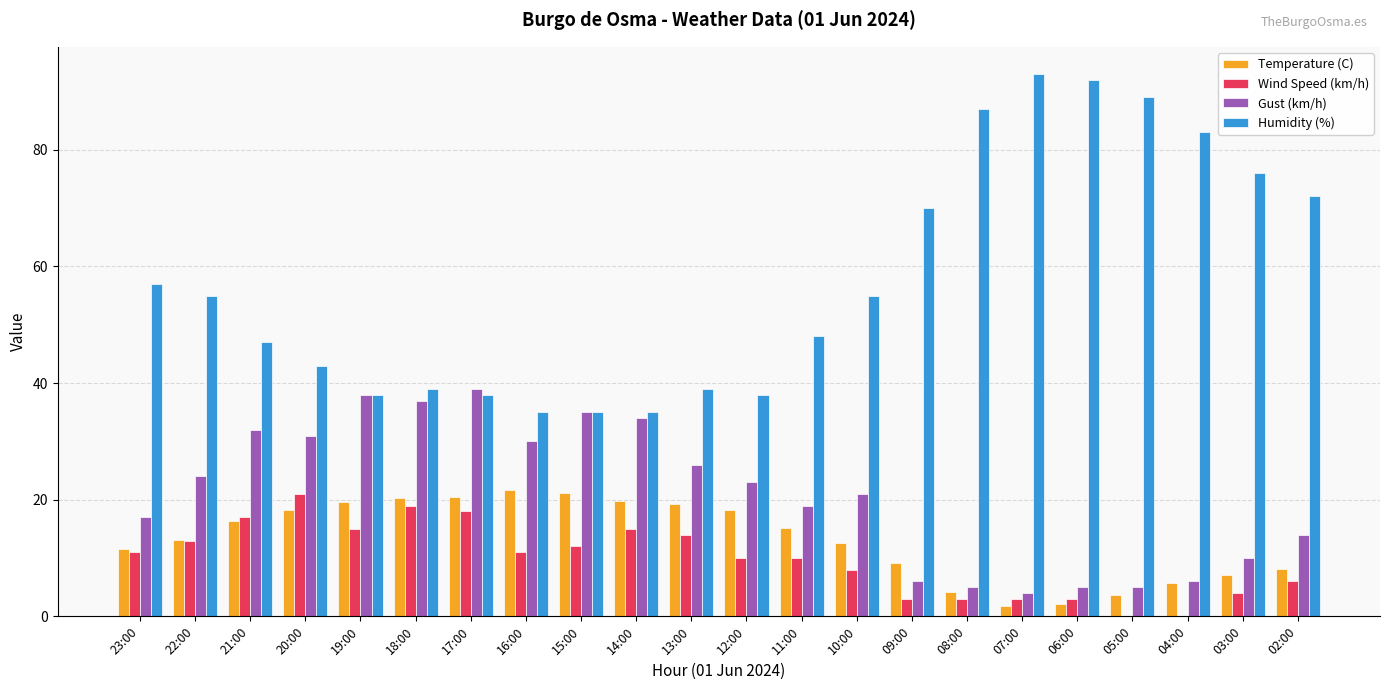

Between 07:00 and 02:00, which series saw the biggest shift?

Humidity (%)